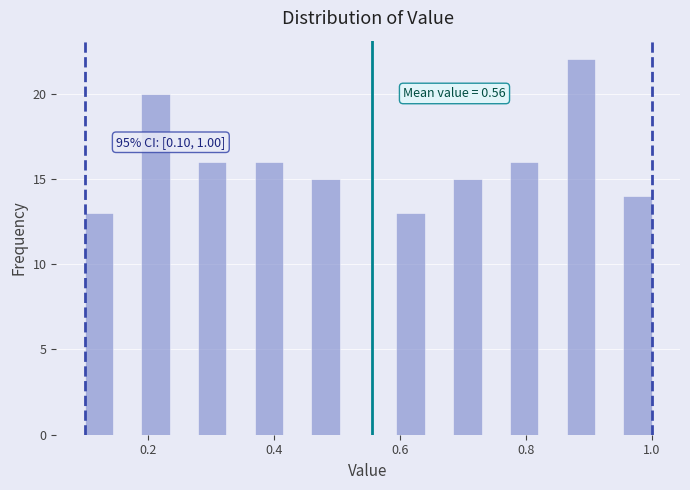

Around what value on the x-axis is the tallest bar? Give the approximate position of its centre, as read against the axis.

0.88